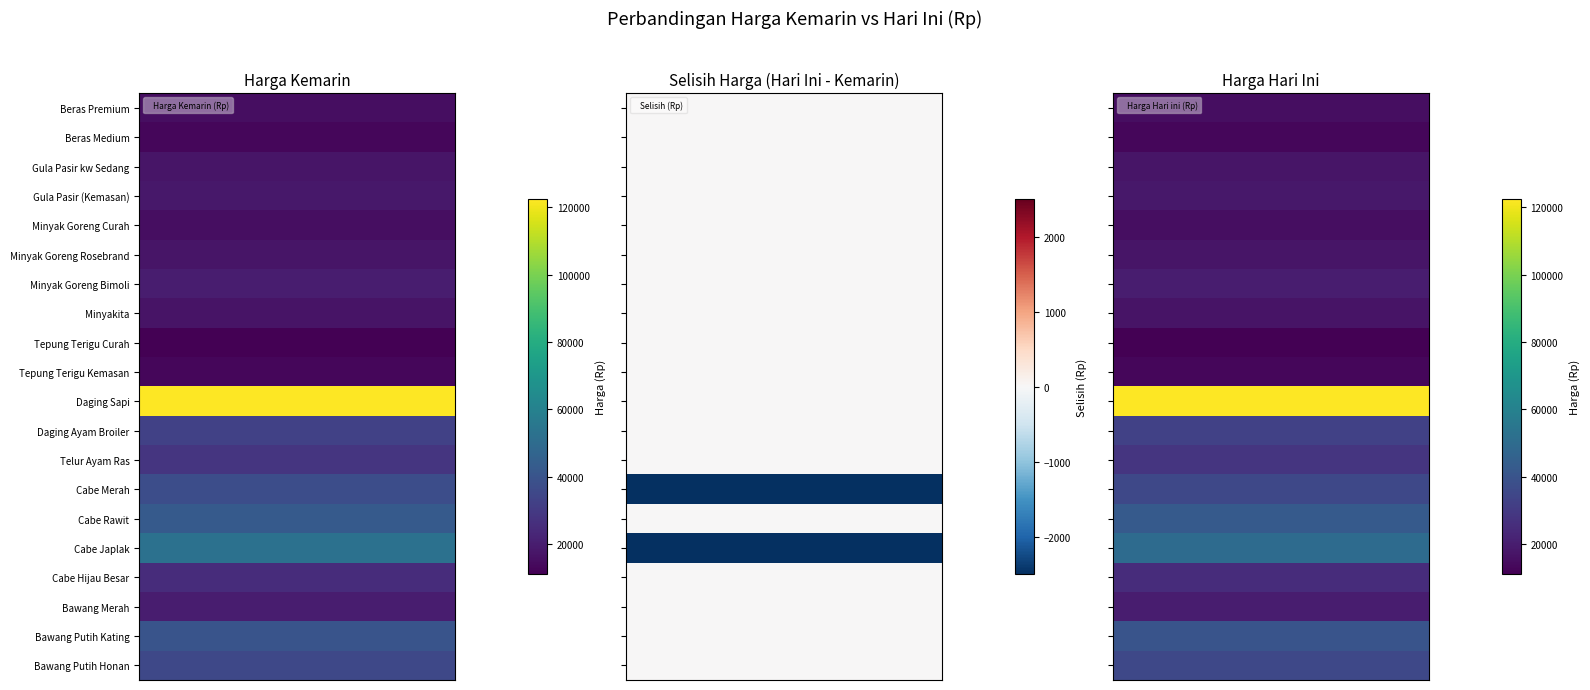

The Minyak Goreng Bimoli series shows 6814 at 0. True or false?

False